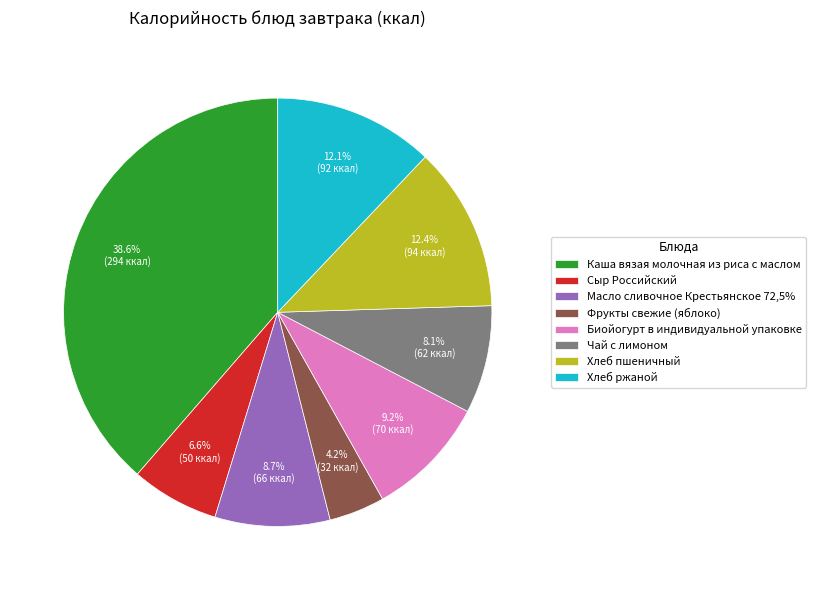

Does Каша вязая молочная из риса с маслом account for over 50% of the chart?

No